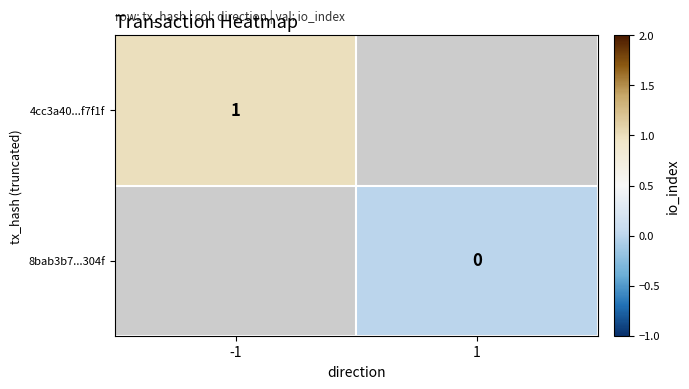

Is it true that 4cc3a40...f7f1f equals 0 at -1?

False